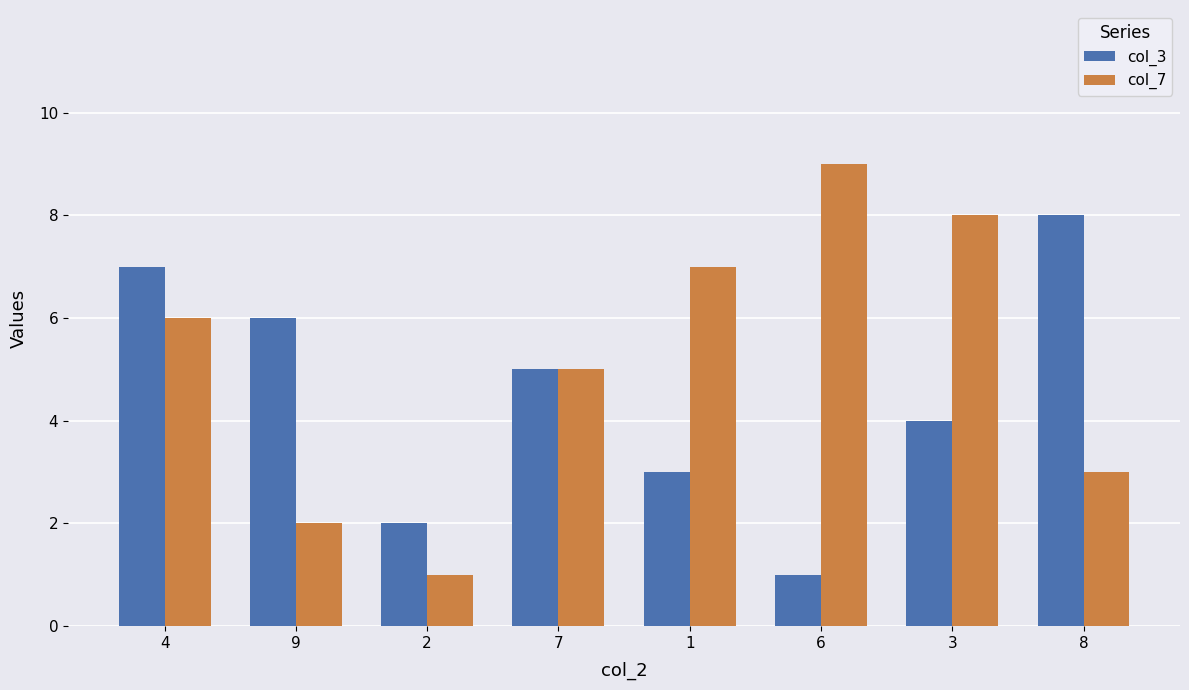

Rank the categories by col_3 value from highest to lowest.

8, 4, 9, 7, 3, 1, 2, 6